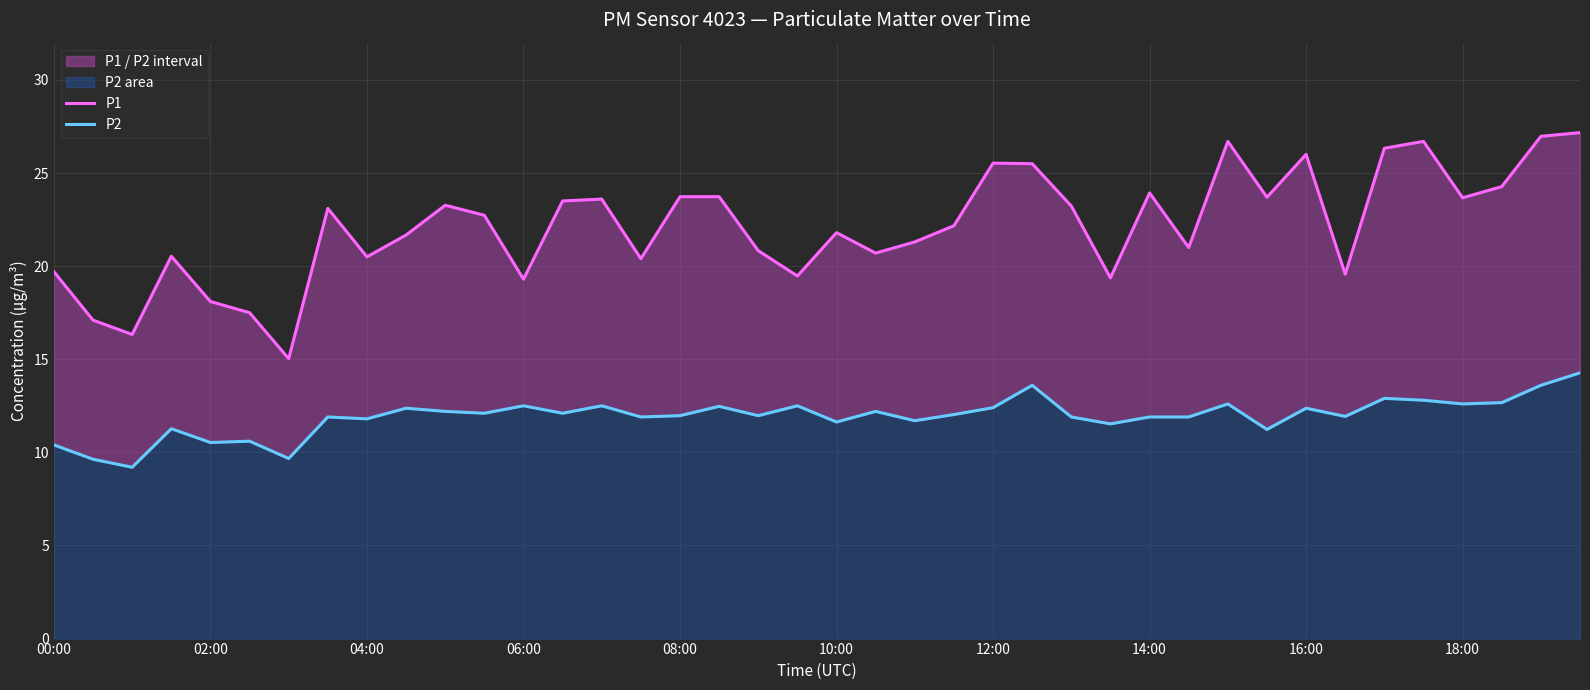

True or false: P2 and P1 cross at least once.

False